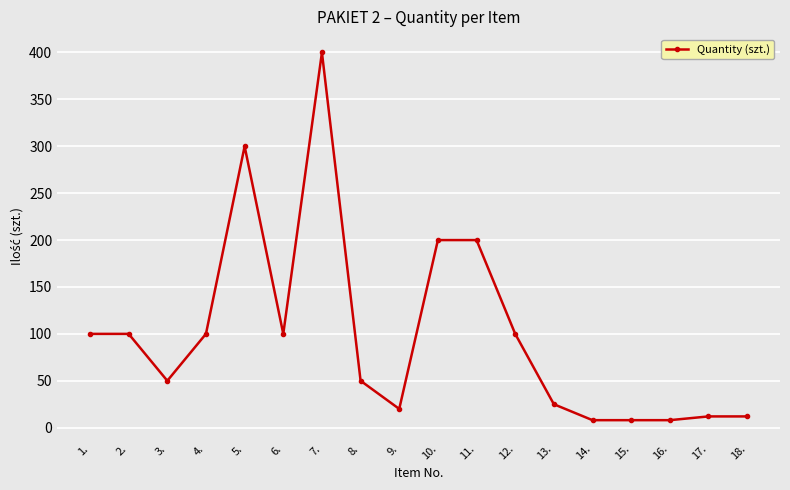

What is the ratio of the value at 9. to the value at 13.?

0.8